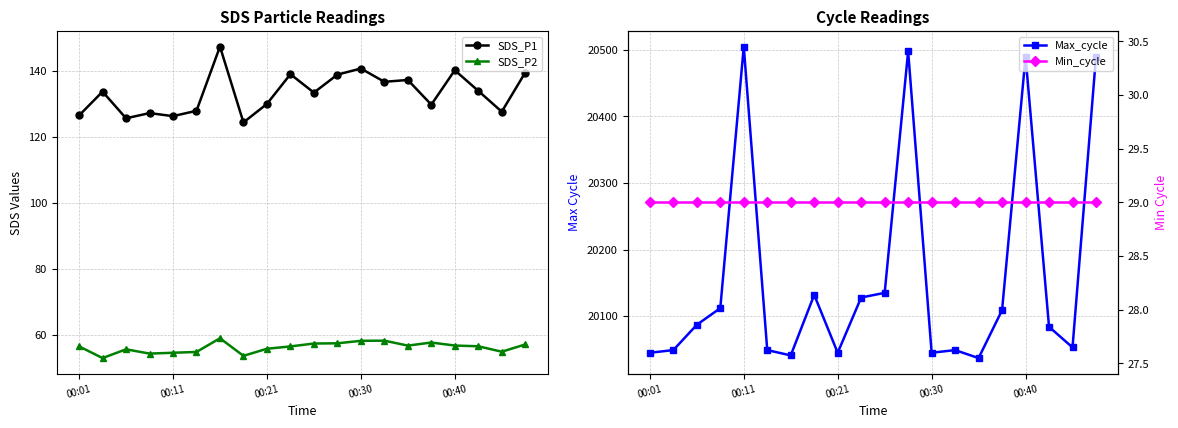

What is the sum of all SDS_P1 values?

2664.7